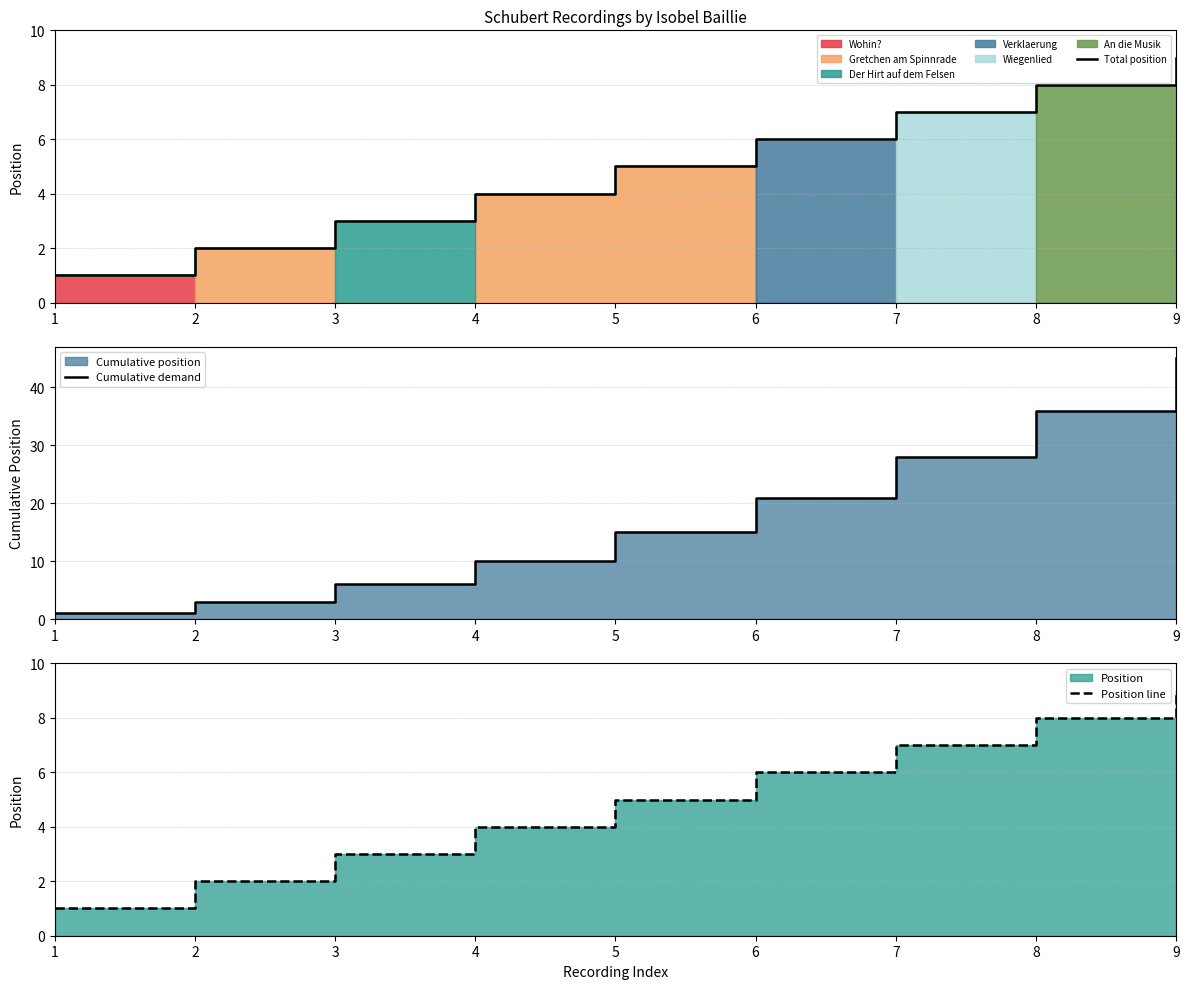

True or false: Position line has more than 0 interior local peaks.

False